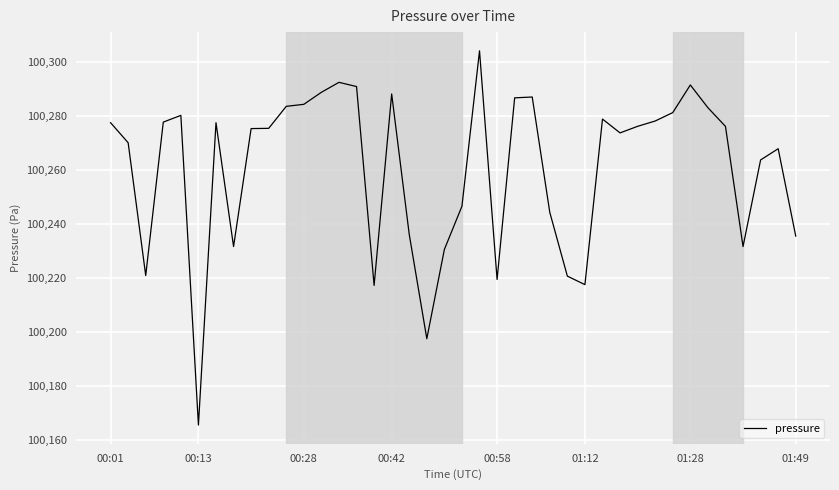

What is the smallest value displayed?

100165.4